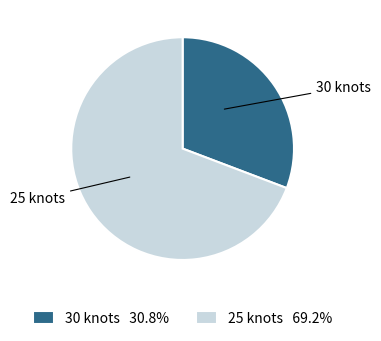

Is the sum of 25 knots and 30 knots greater than half?

Yes